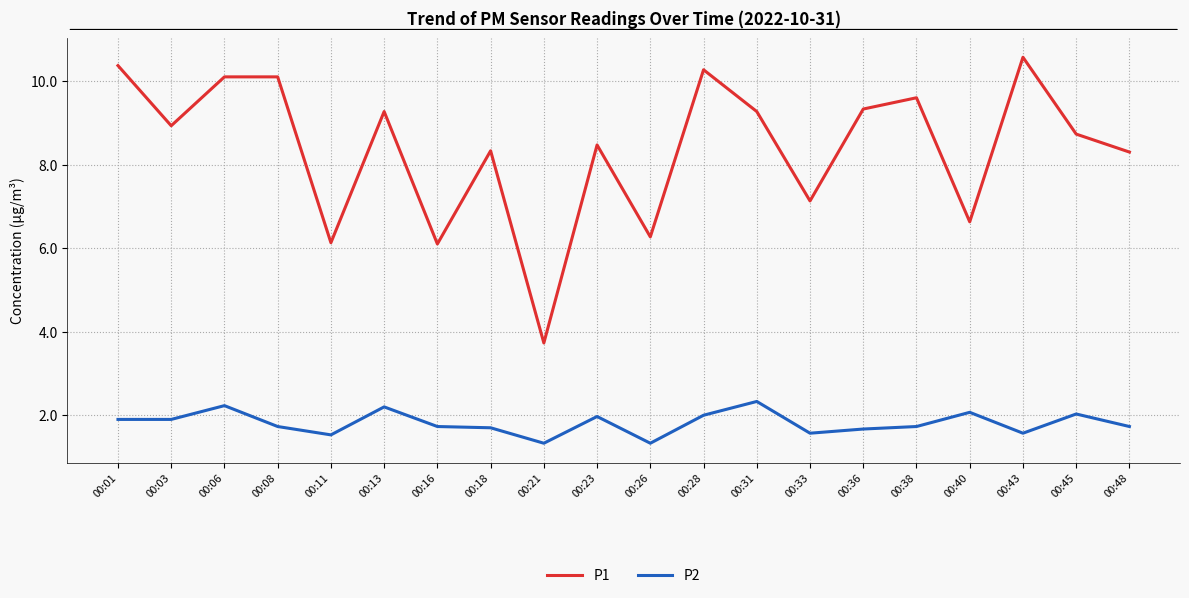

What is the difference between the P1 values at 00:21 and 00:40?

2.9